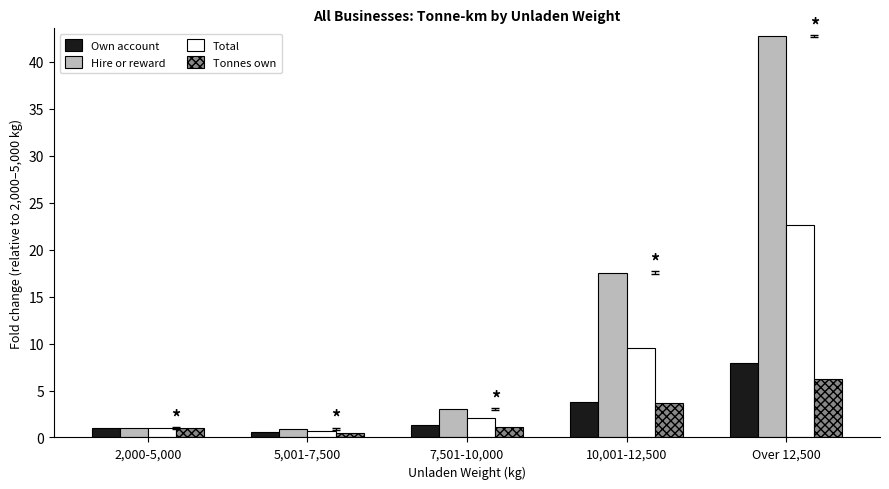

Is the value of Tonnes own at Over 12,500 greater than the value of Total at 2,000-5,000?

Yes